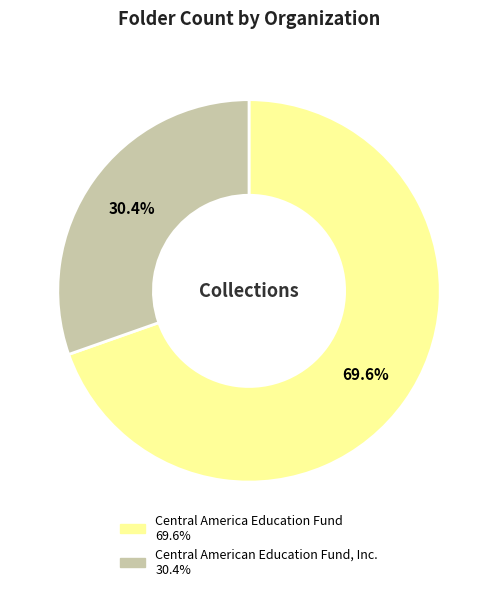

Is it true that Central America Education Fund is 70% of the pie?

True